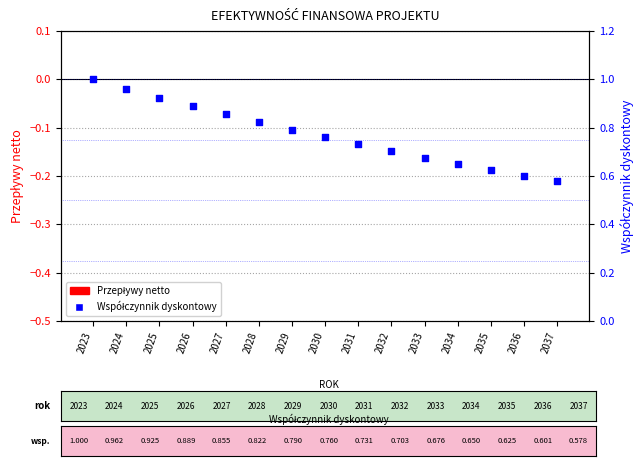

Which series has the largest Y range (max minus min)?

Współczynnik dyskontowy